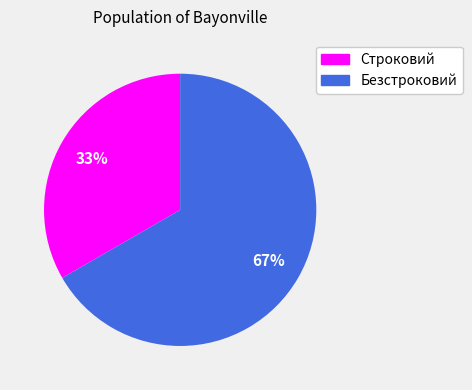

To the nearest percent, what is the combined percentage of Безстроковий and Строковий?

100%